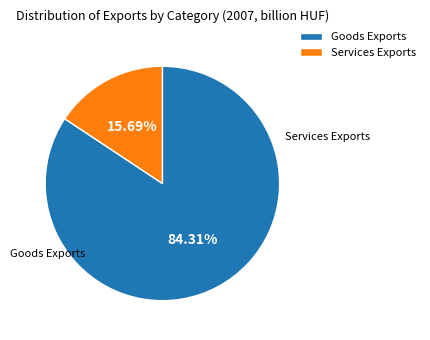

What percentage do Goods Exports and Services Exports together represent?

100.0%